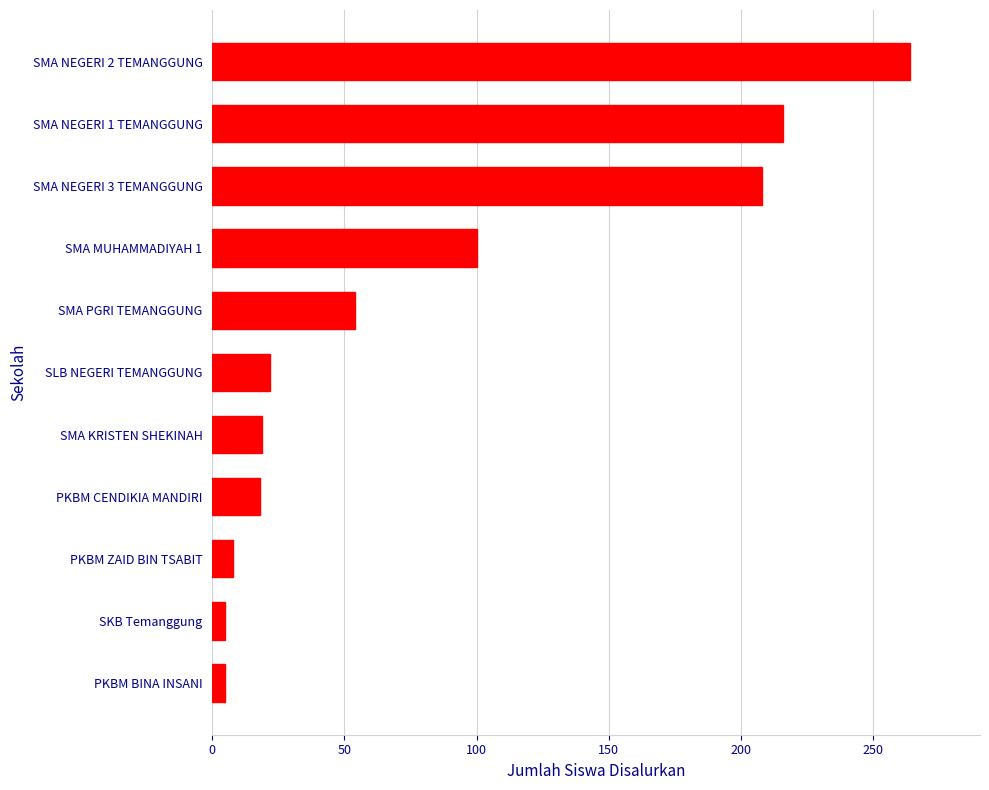

The chart shows a value of 95 at SMA PGRI TEMANGGUNG. True or false?

False